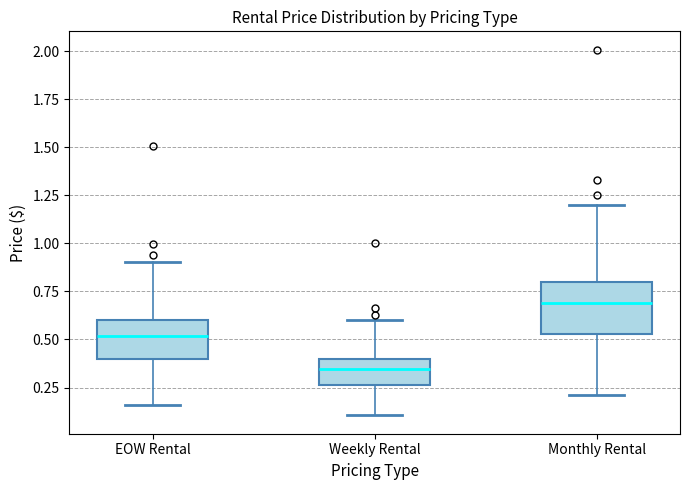

Which box has the highest median line?

Monthly Rental